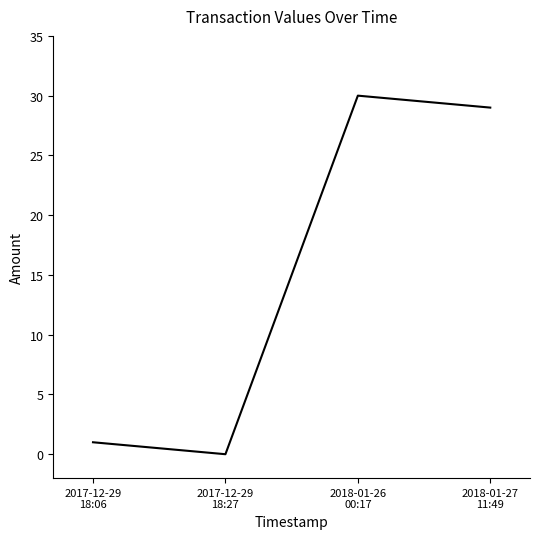

What is the maximum value shown in the chart?

30